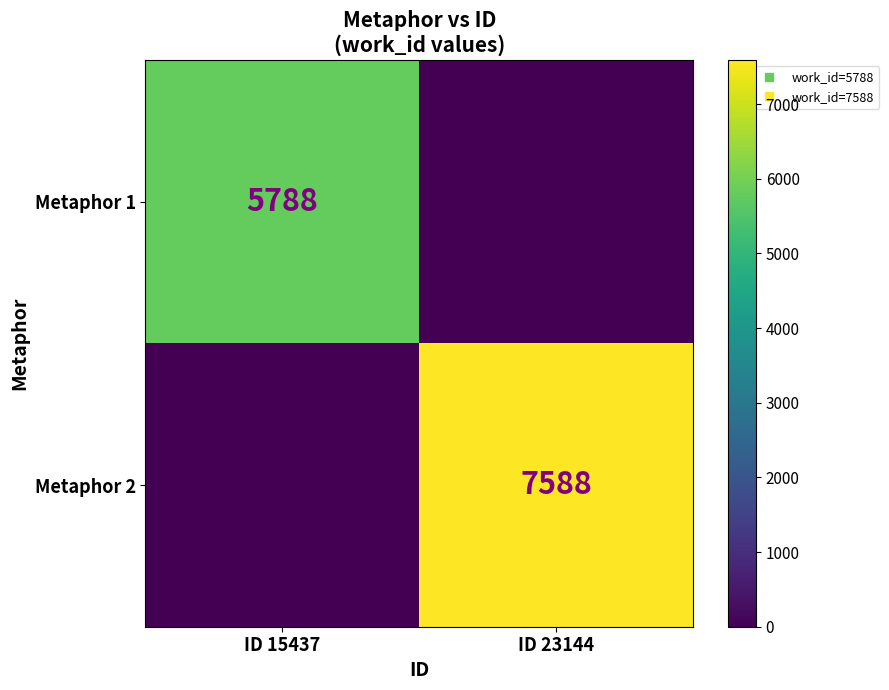

What is the sum of all Metaphor 1 values?

5788